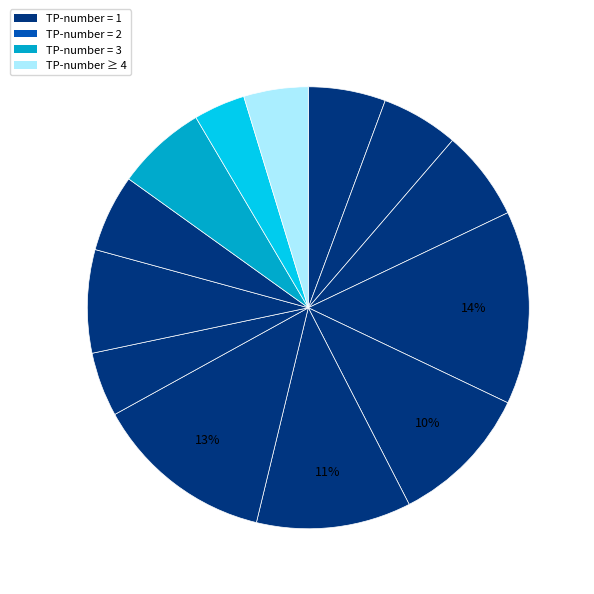

Count the number of slices in the pie.

13